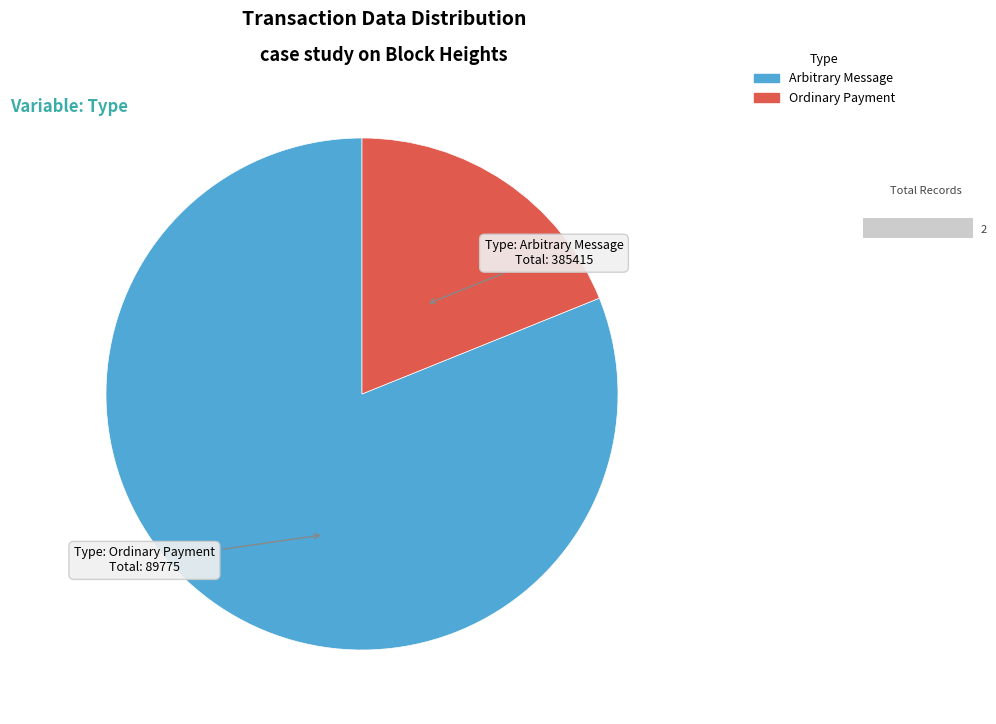

Is there a majority slice in this chart?

Yes